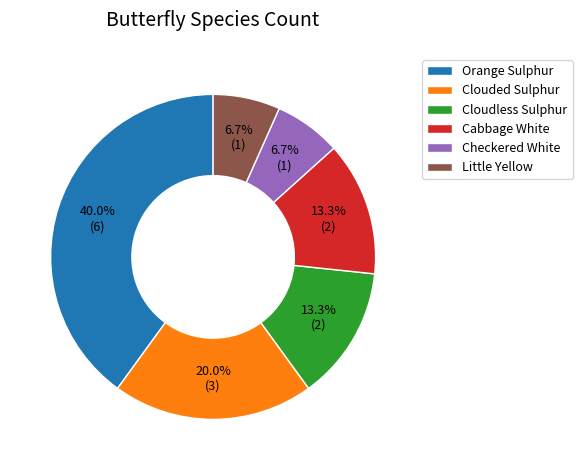

To the nearest percent, what is the difference between the Checkered White and Cabbage White slice percentages?

7%